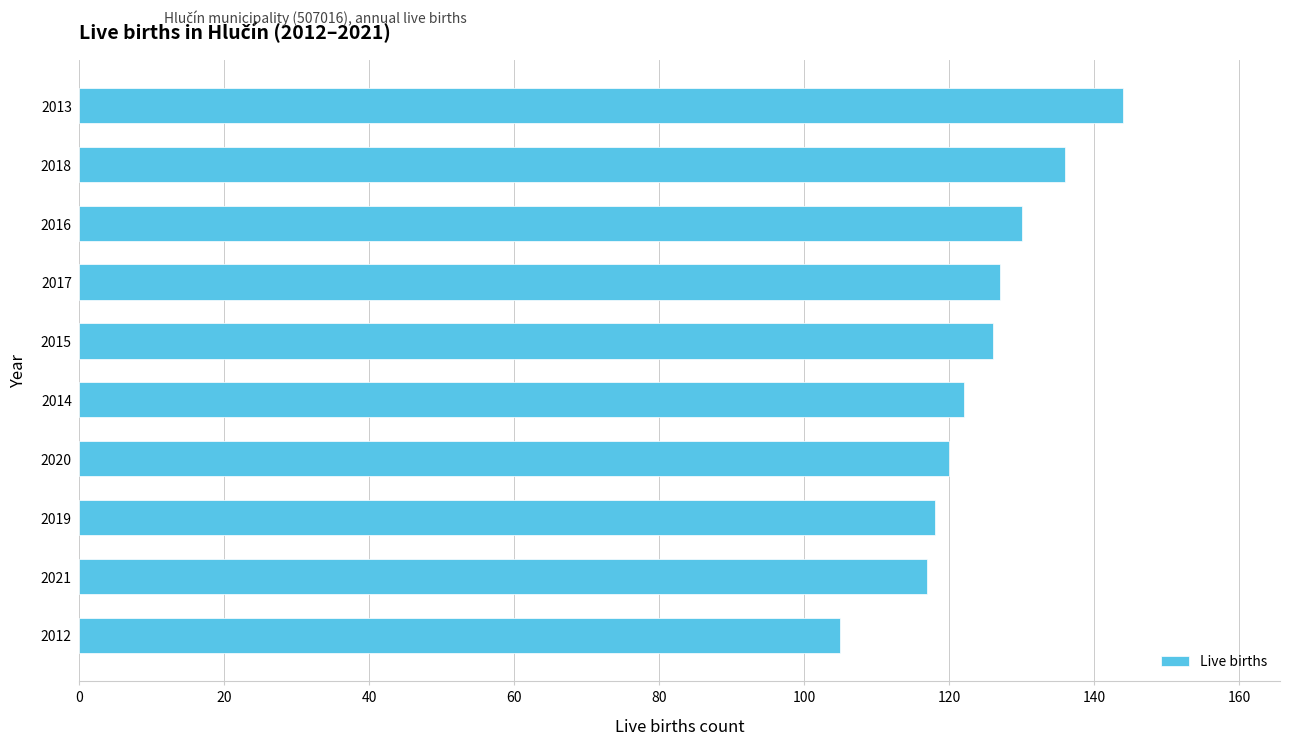

Read the value at 2014, to the nearest 5.

120